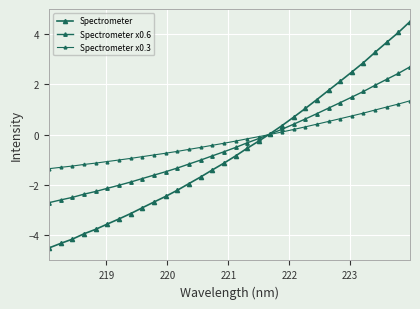

How many distinct data groups are displayed?

3